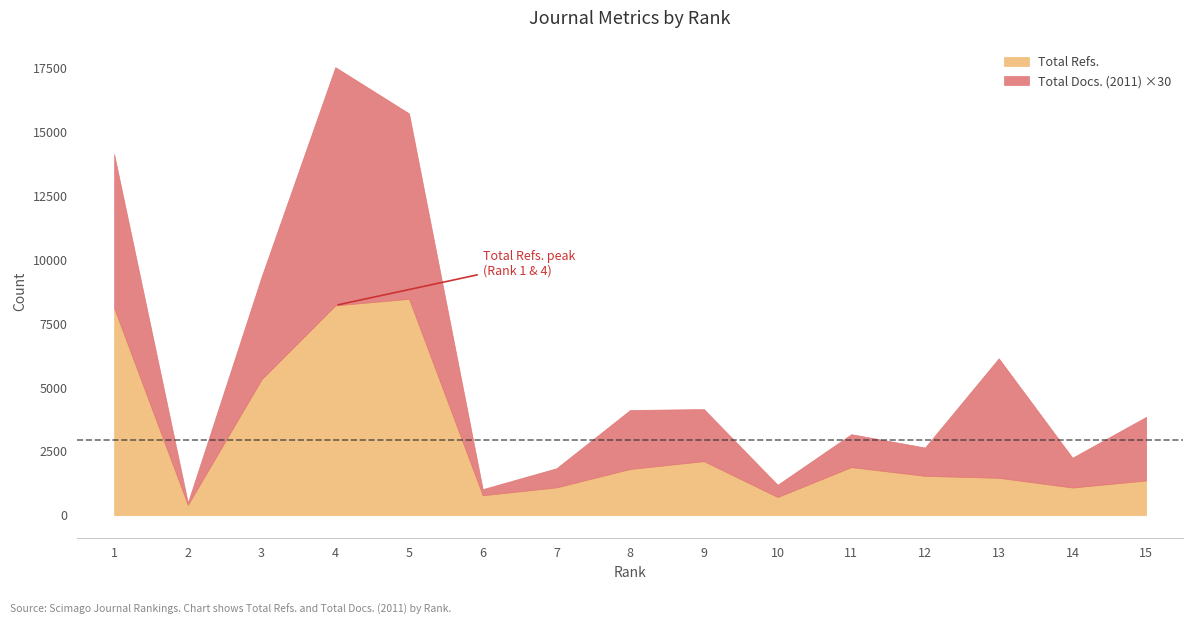

Count the number of data series in this chart.

2